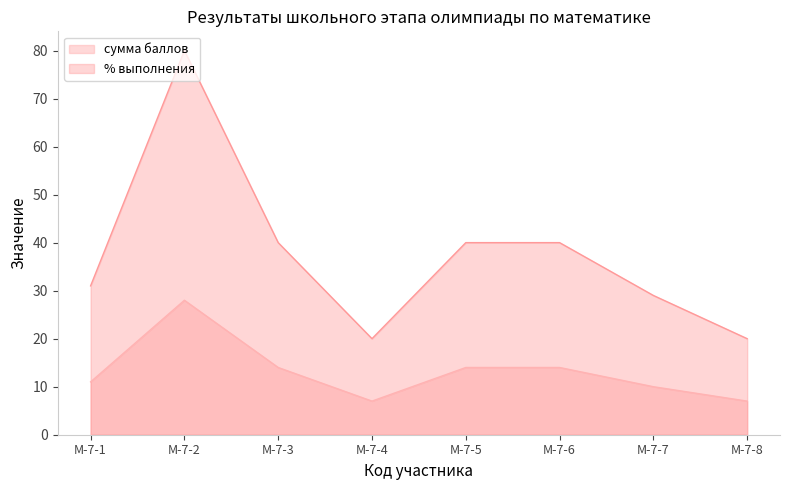

Rank the series at М-7-1 from highest to lowest value.

% выполнения, сумма баллов